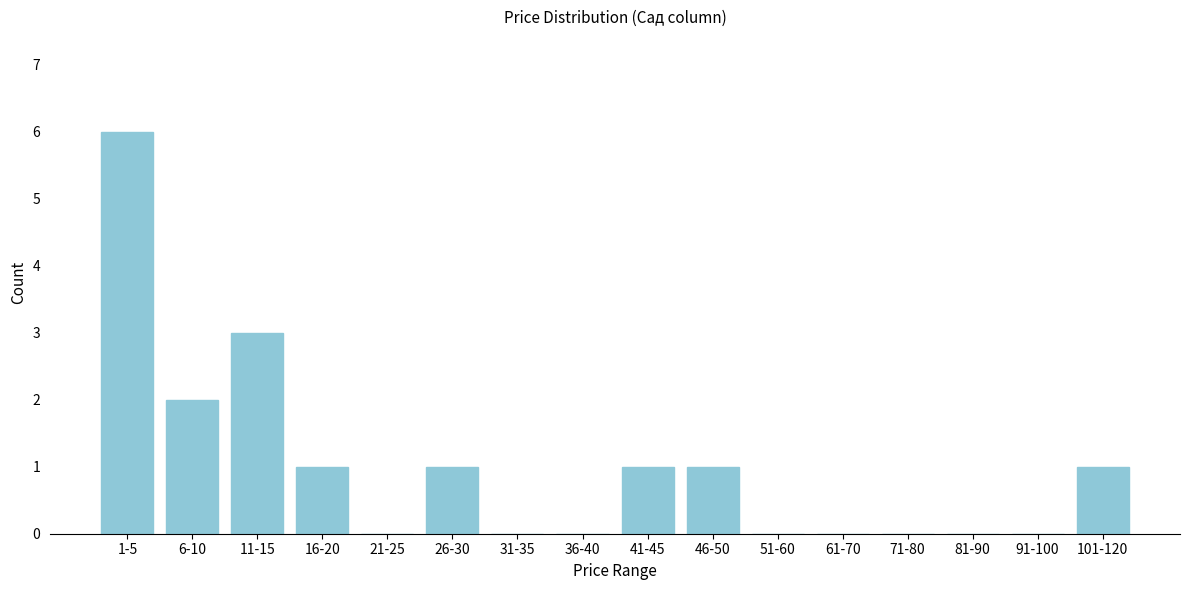

Reading left to right, what are all the values shown in this chart?

1-5=6	6-10=2	11-15=3	16-20=1	21-25=0	26-30=1	31-35=0	36-40=0	41-45=1	46-50=1	51-60=0	61-70=0	71-80=0	81-90=0	91-100=0	101-120=1